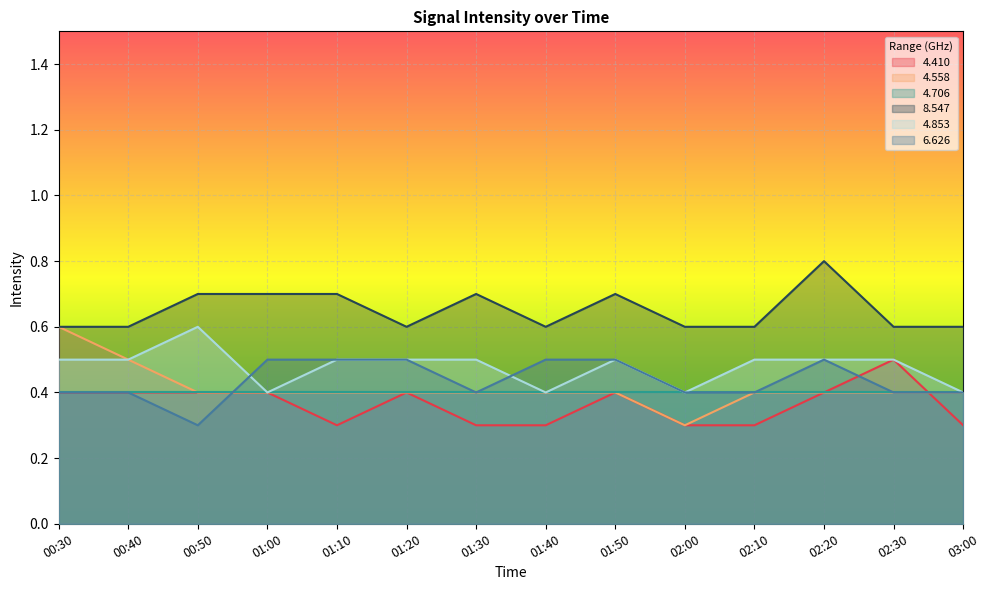

Rank the categories by 4.853 value from lowest to highest.

01:00, 01:40, 02:00, 03:00, 00:30, 00:40, 01:10, 01:20, 01:30, 01:50, 02:10, 02:20, 02:30, 00:50